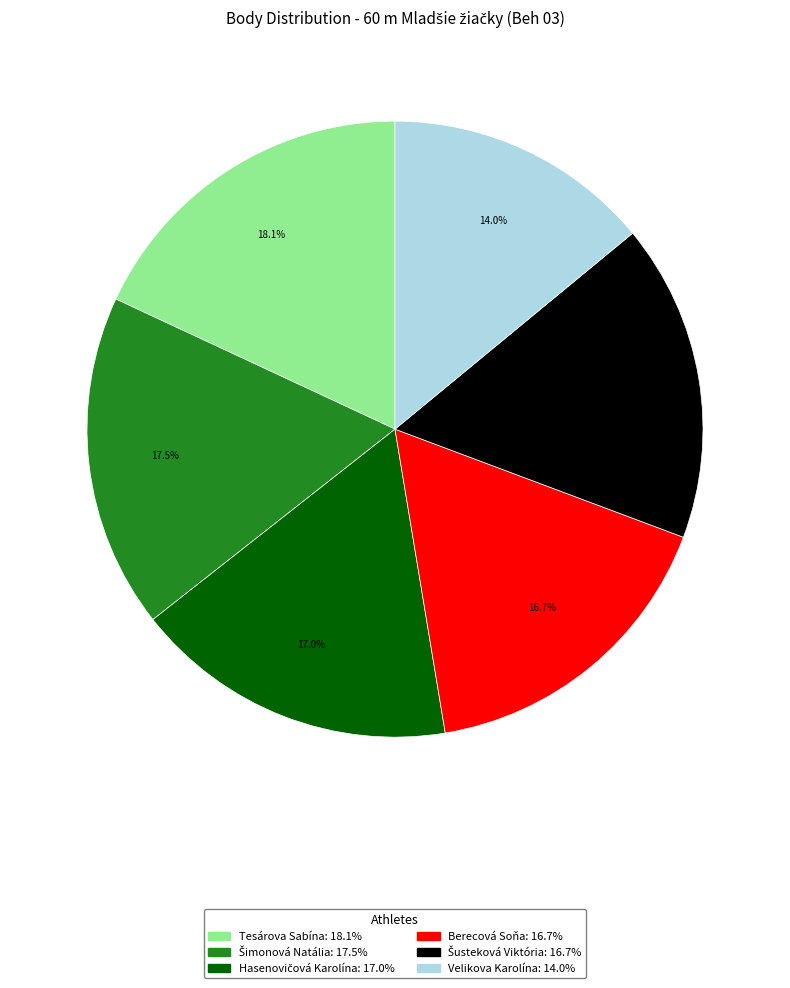

How many segments does this pie chart have?

6